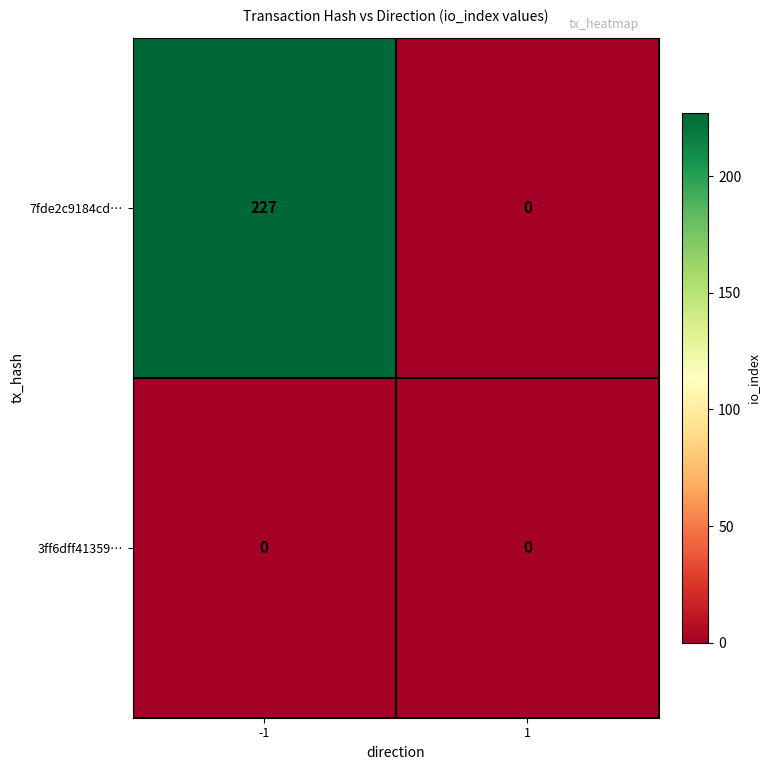

Reading left to right, what are all the values shown in this chart?

7fde2c9184cd…: 227	0
3ff6dff41359…: 0	0